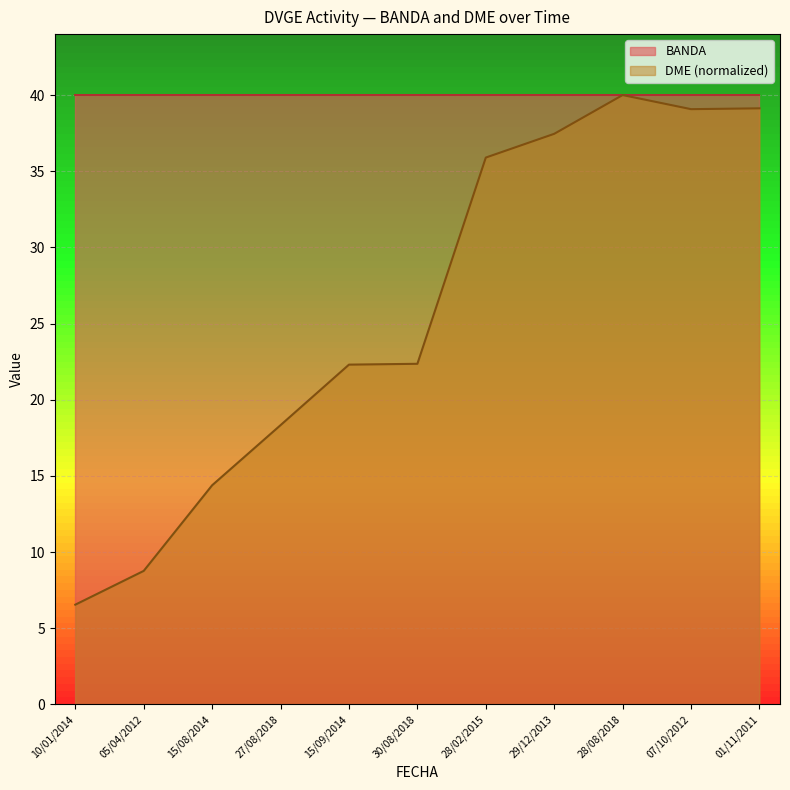

At which label does the data first exceed 22?

15/09/2014